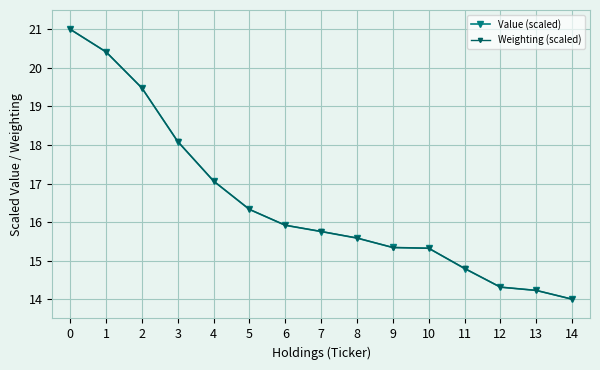

What is the sum of all Value (scaled) values?

247.6